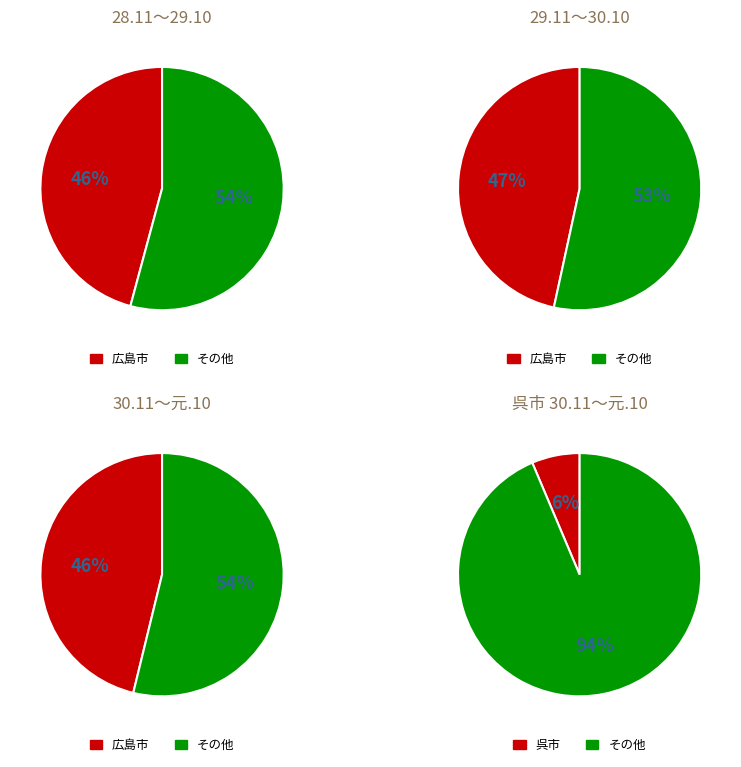

How many slices are in this pie chart?

8